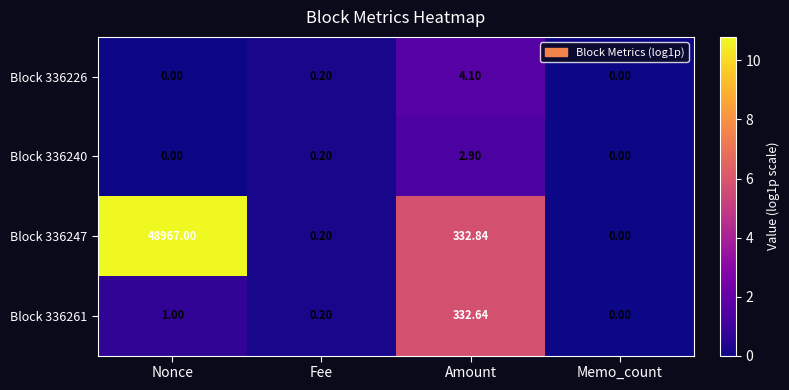

Is the value of Block 336261 at Amount greater than the value of Block 336247 at Memo_count?

Yes